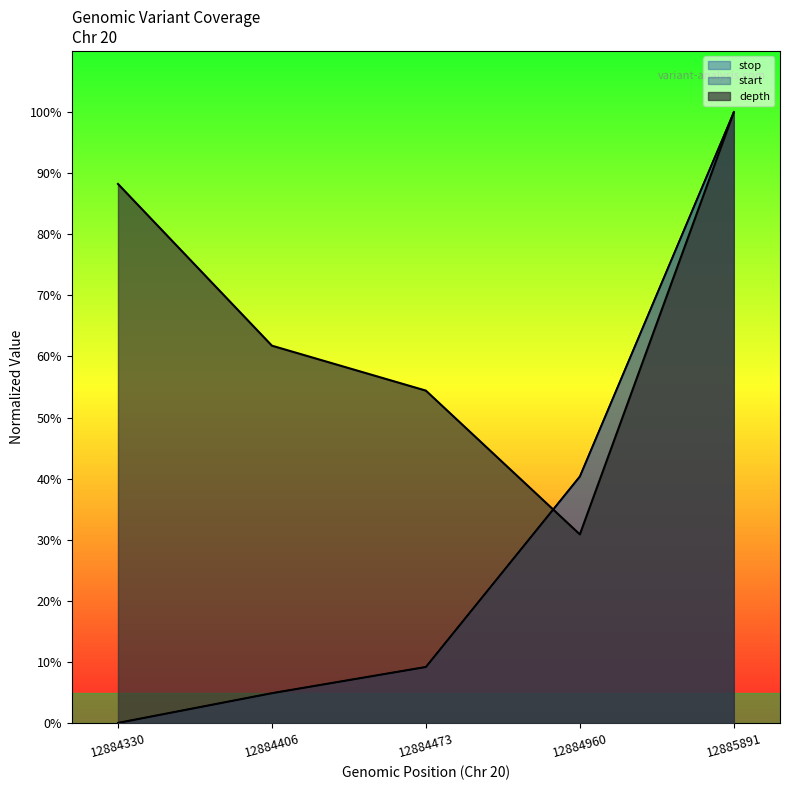

The value of stop at 12884406 is 7.3. True or false?

False